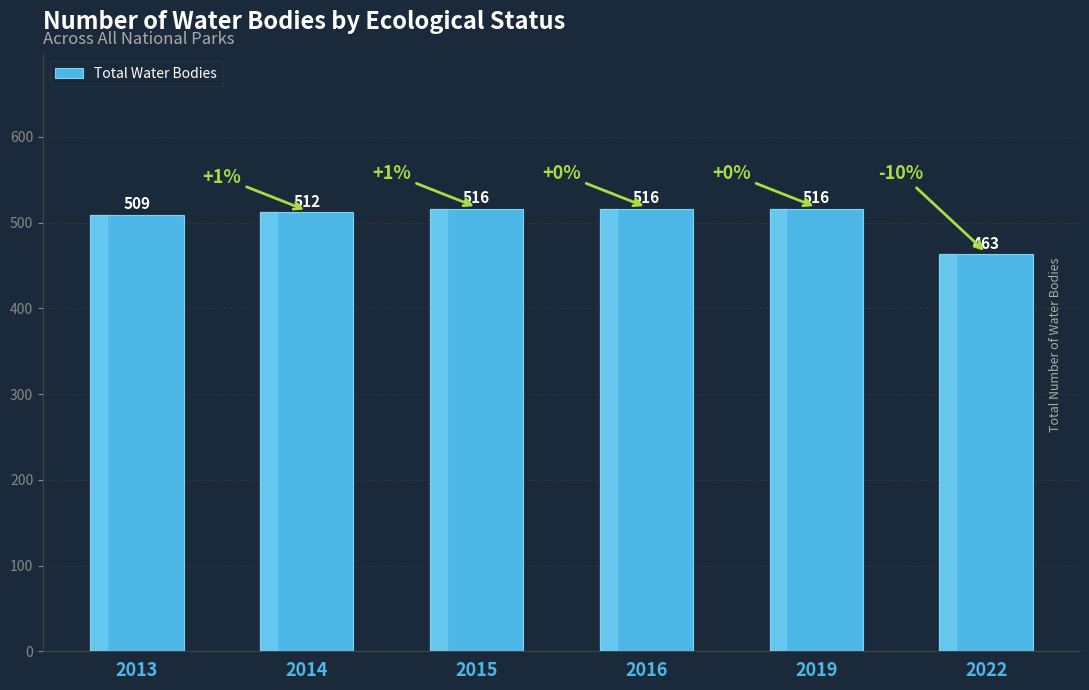

Which has a higher value, 2014 or 2015?

2015